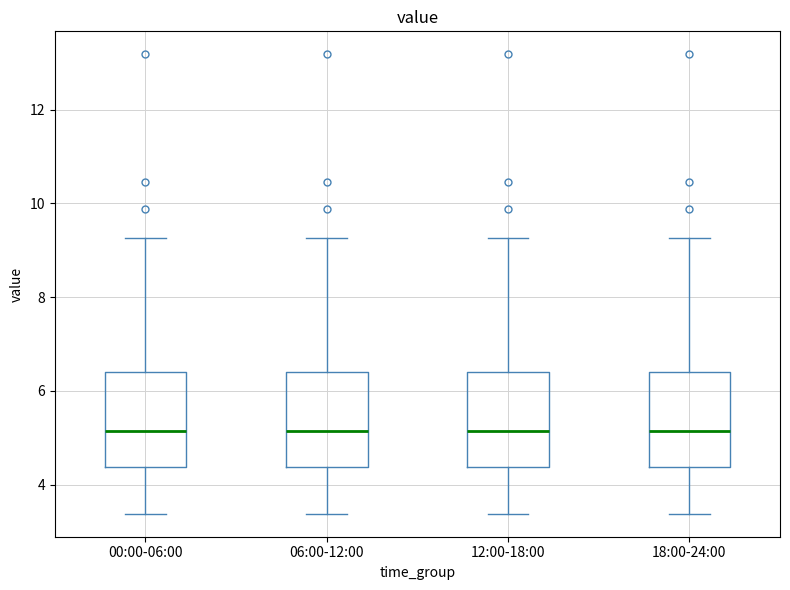

Reading left to right, transcribe this box plot: for each box, give where its median line is, the range the box spans, and where its two whiskers end, as read against the y-axis. The values are not printed on the chart, so give them approximately, as read against the axis.

00:00-06:00: median 5.2, box 4.4 to 6.4, whiskers 3.4 to 9.2
06:00-12:00: median 5.2, box 4.4 to 6.4, whiskers 3.4 to 9.2
12:00-18:00: median 5.2, box 4.4 to 6.4, whiskers 3.4 to 9.2
18:00-24:00: median 5.2, box 4.4 to 6.4, whiskers 3.4 to 9.2